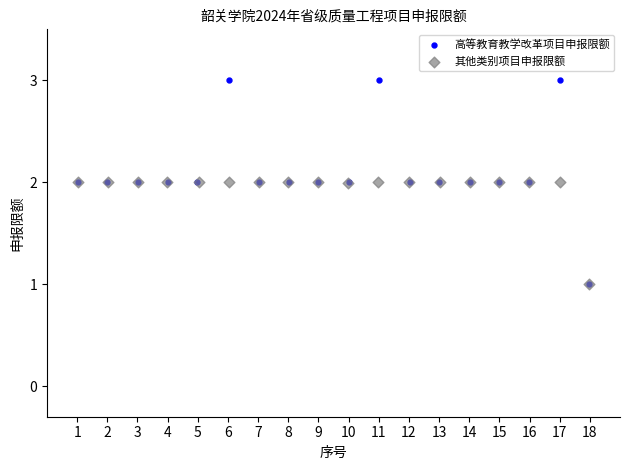

What are all the series names shown in the legend?

高等教育教学改革项目申报限额, 其他类别项目申报限额